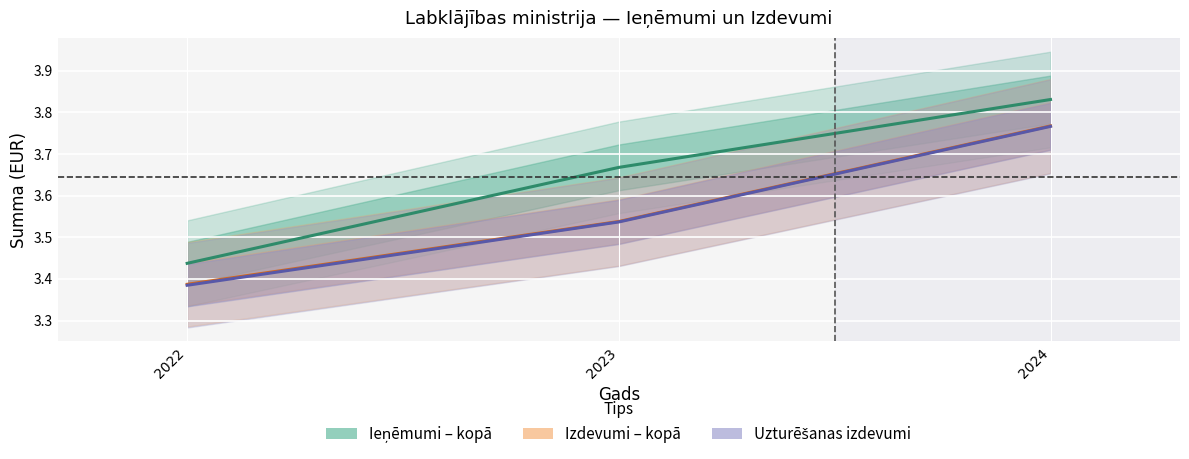

At how many categories does at least one series exceed 3?

3